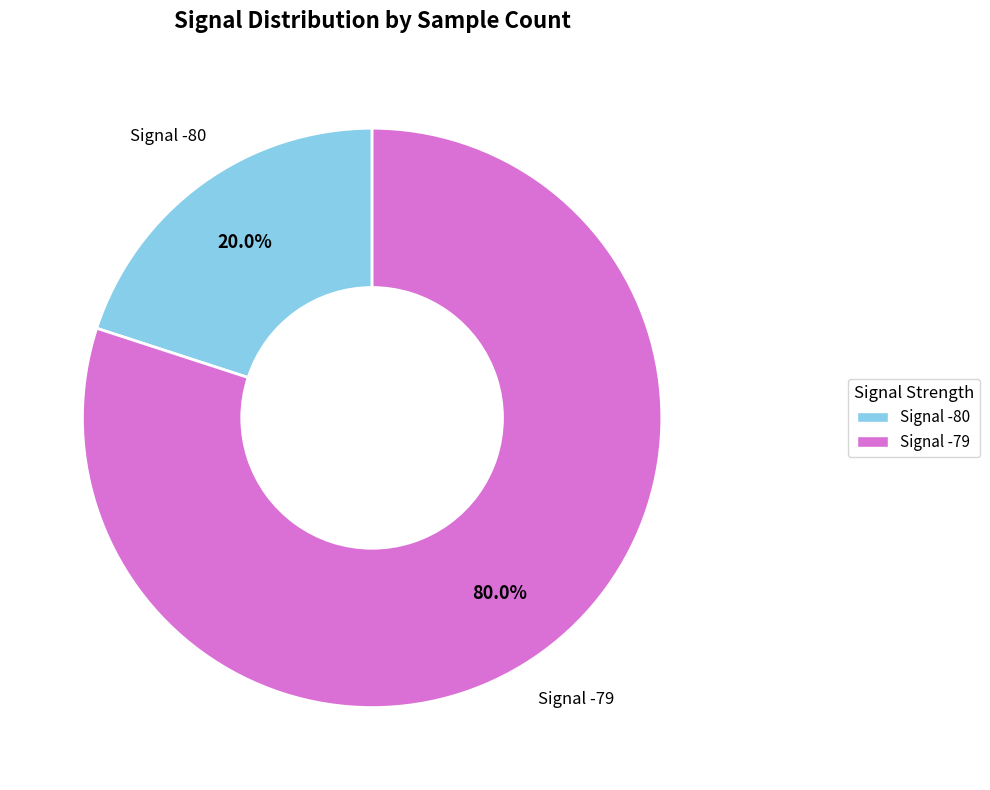

Does any single category account for the majority?

Yes